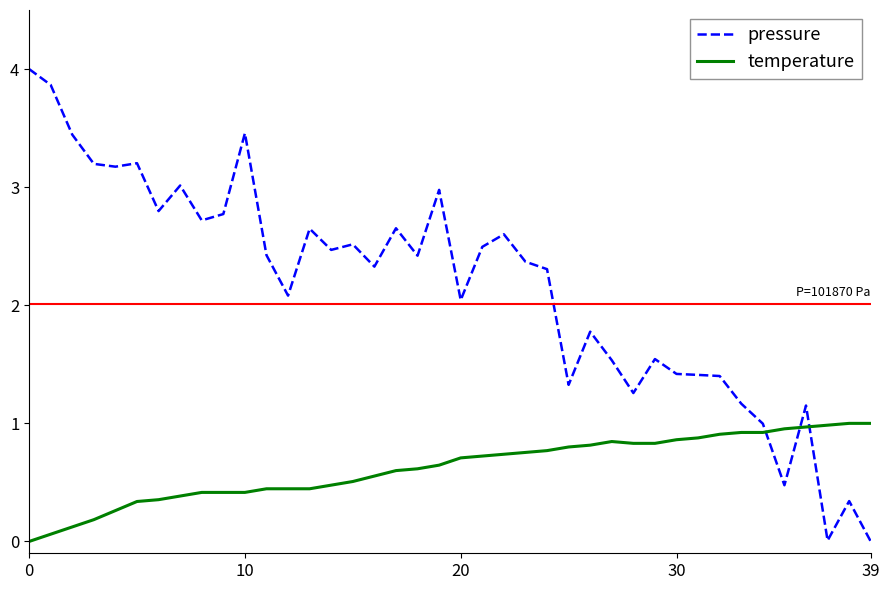

After their last crossing, which series has the higher values: temperature or pressure?

temperature